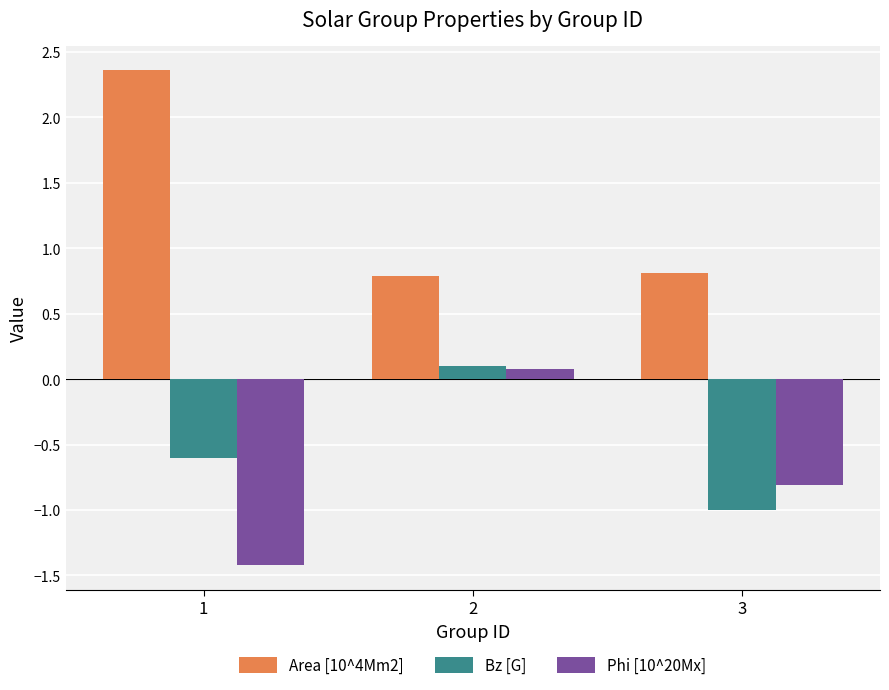

Rank the series at 3 from highest to lowest value.

Area [10^4Mm2], Phi [10^20Mx], Bz [G]